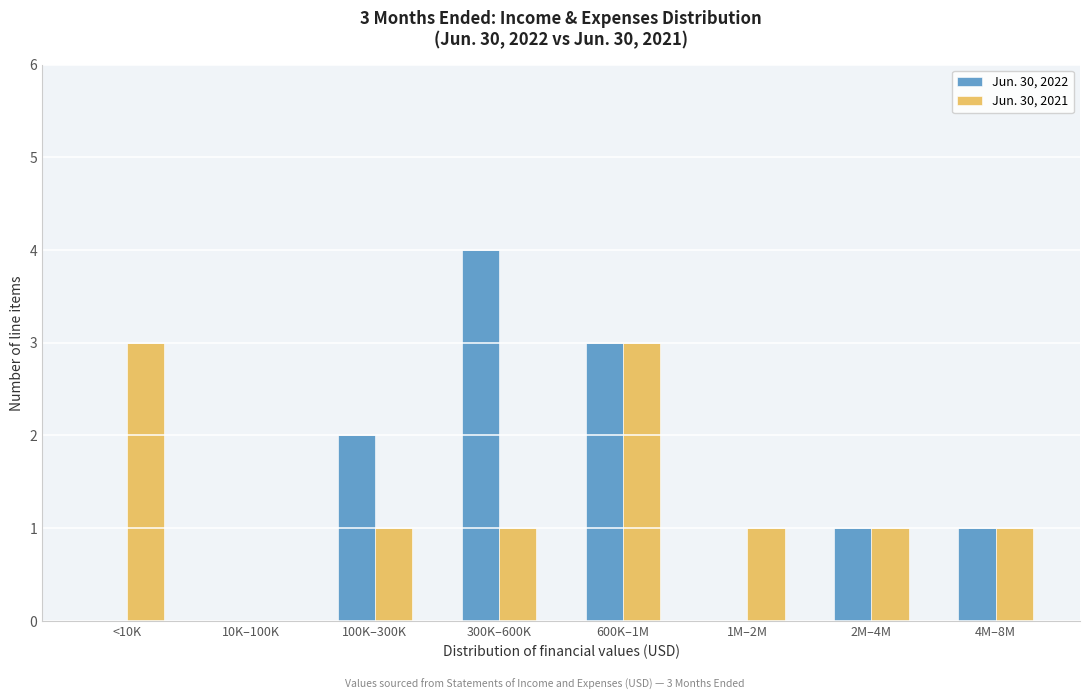

Reading right to left, list all the values displayed in this chart.

Jun. 30, 2022: 4M–8M=1	2M–4M=1	1M–2M=0	600K–1M=3	300K–600K=4	100K–300K=2	10K–100K=0	<10K=0
Jun. 30, 2021: 4M–8M=1	2M–4M=1	1M–2M=1	600K–1M=3	300K–600K=1	100K–300K=1	10K–100K=0	<10K=3